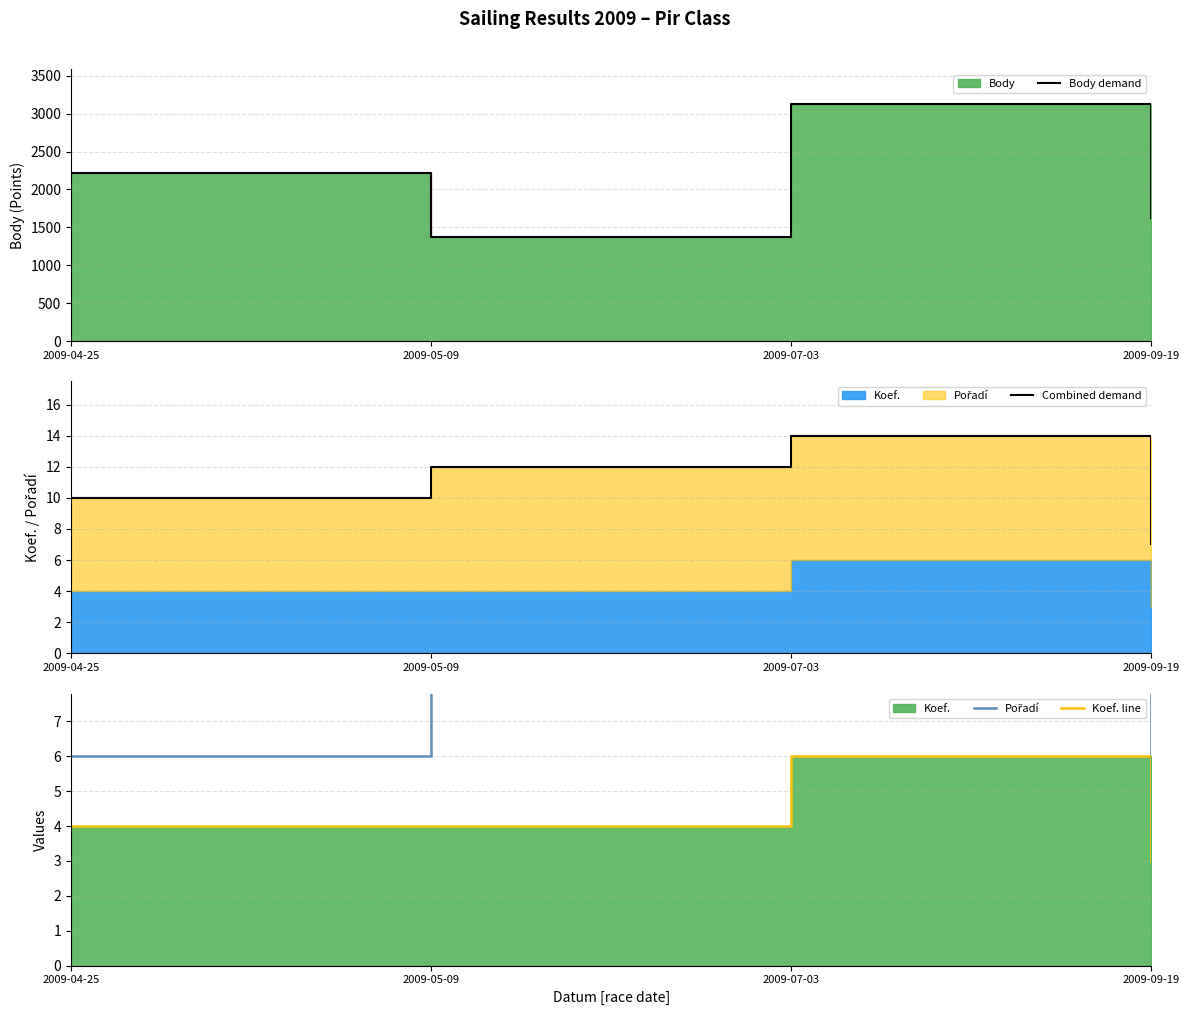

At which label does Combined demand first exceed 12?

2009-07-03